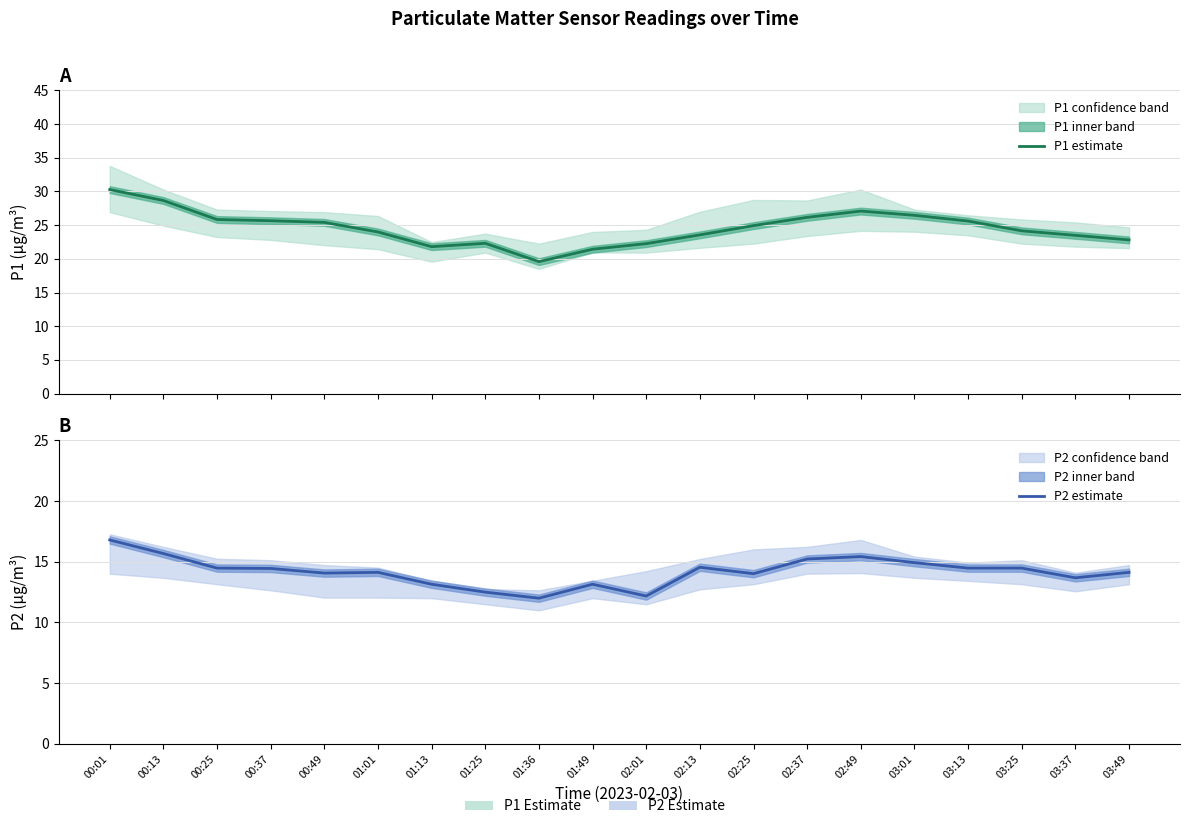

Is it true that P1 estimate equals 19.6 at 01:36?

True